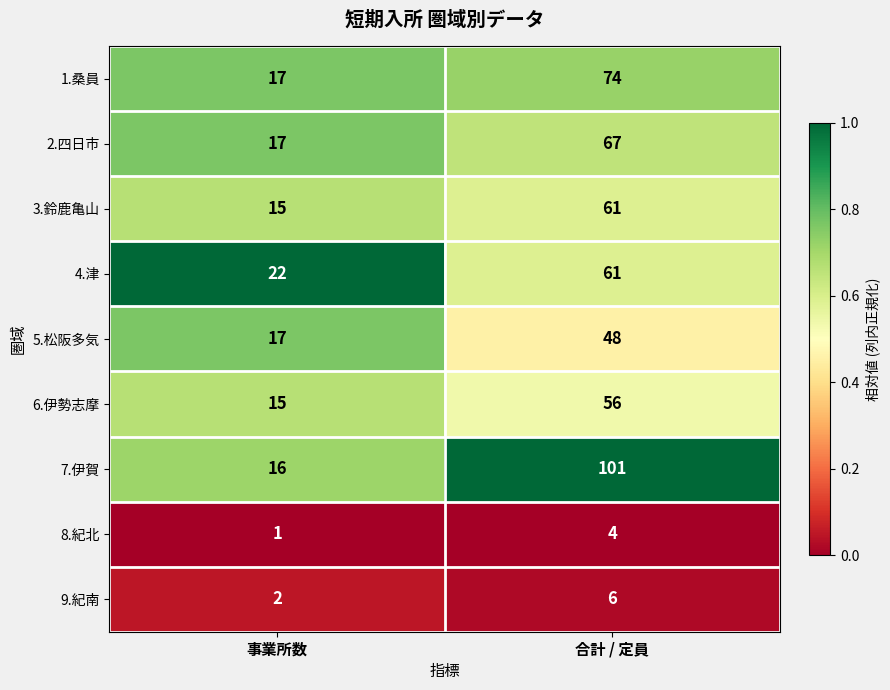

Read the 7.伊賀 value at 合計 / 定員, to the nearest 5.

100